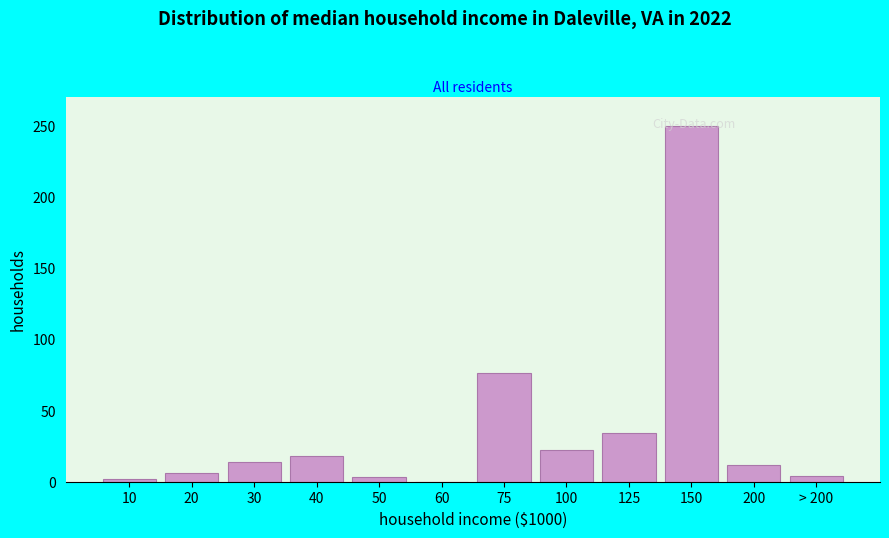

Where is the data nearest to the value 125?

75